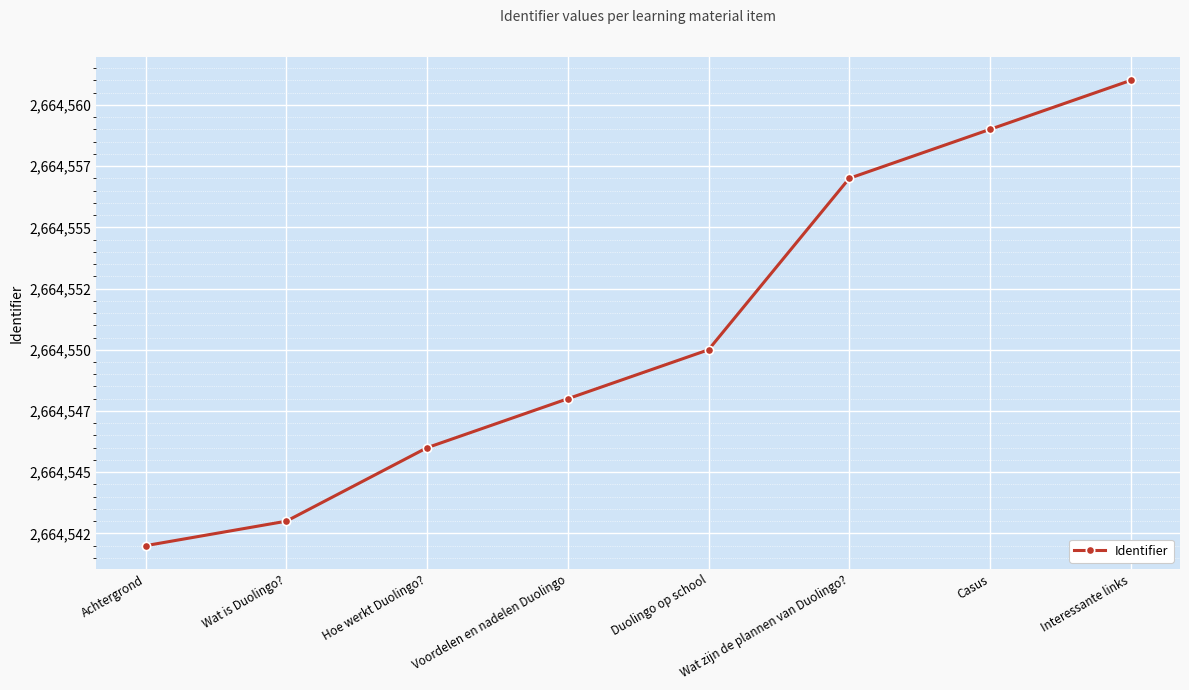

Which category has the lowest value across all series?

Achtergrond